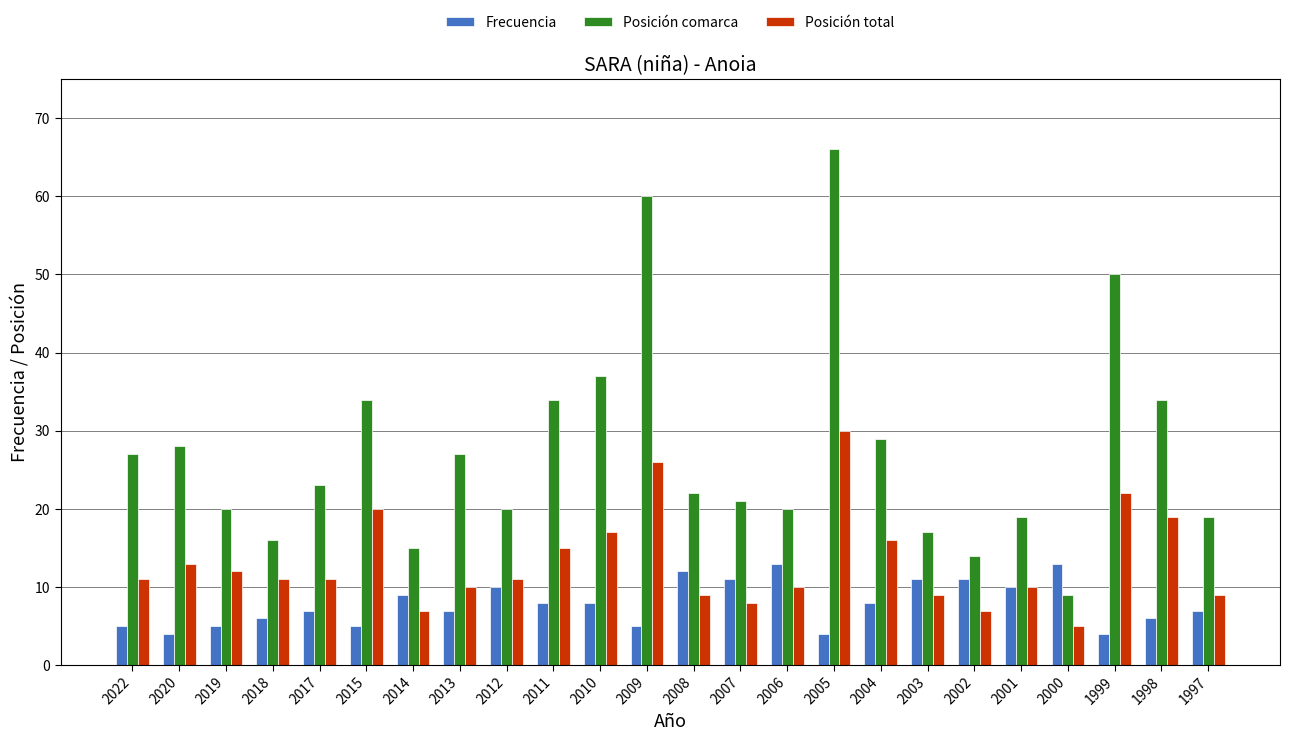

At which label does Posición total reach its peak?

2005